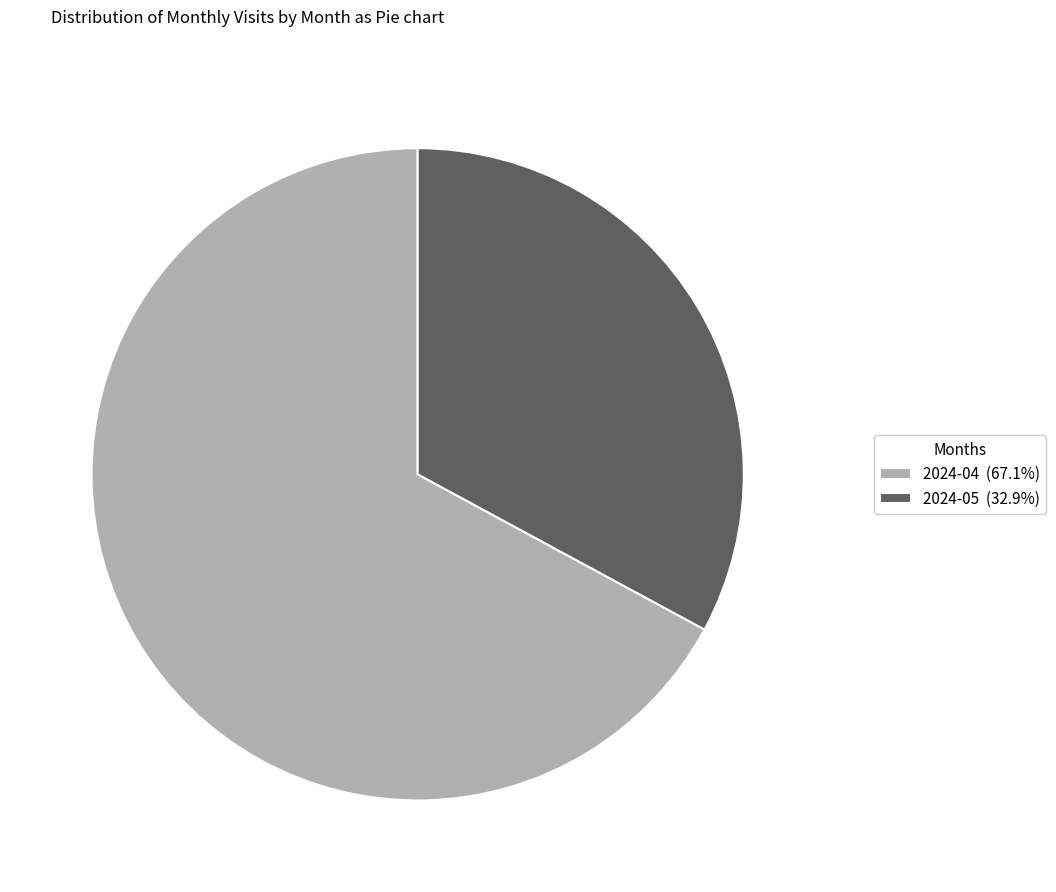

How many slices are in this pie chart?

2